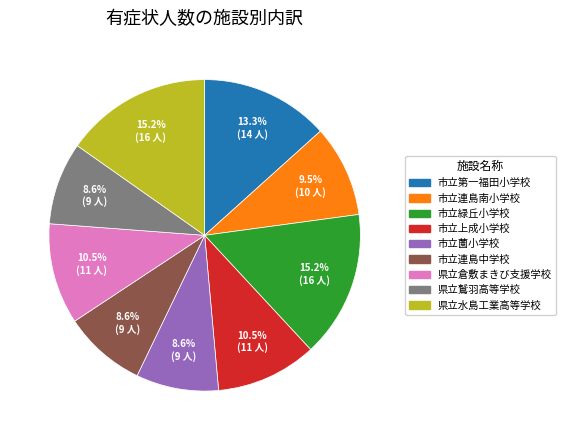

Is 市立緑丘小学校 the majority of the pie?

No